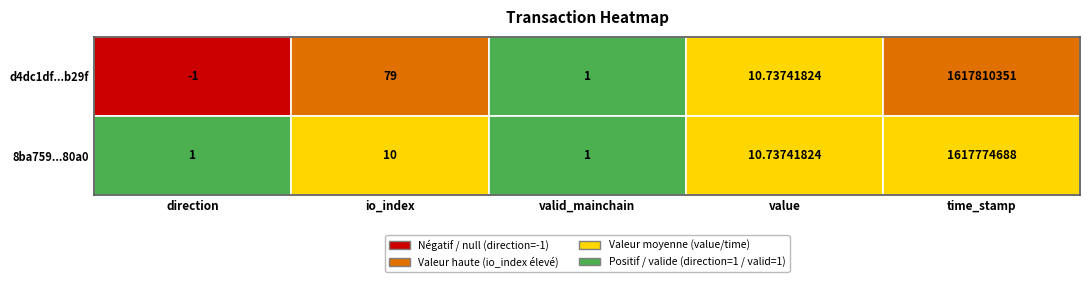

How many positive values does the d4dc1df555b8b29fdaa432f38b250207bb2d89b series have?

4